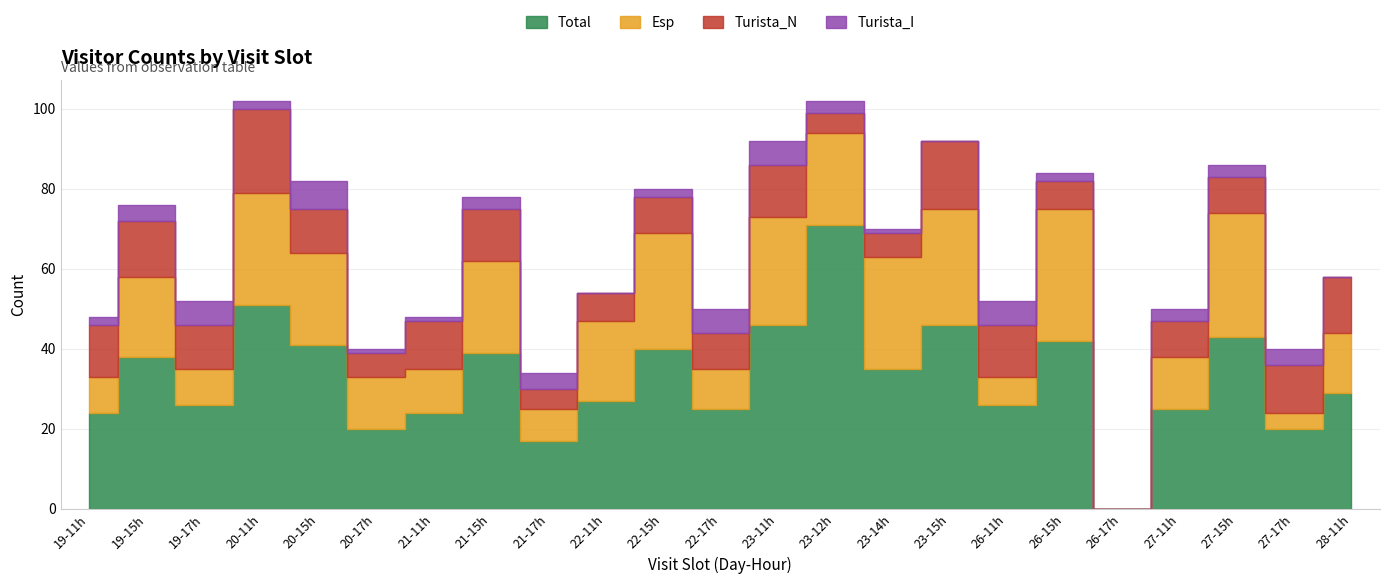

Rank the series by their average value, from lowest to highest.

Turista_I, Turista_N, Esp, Total